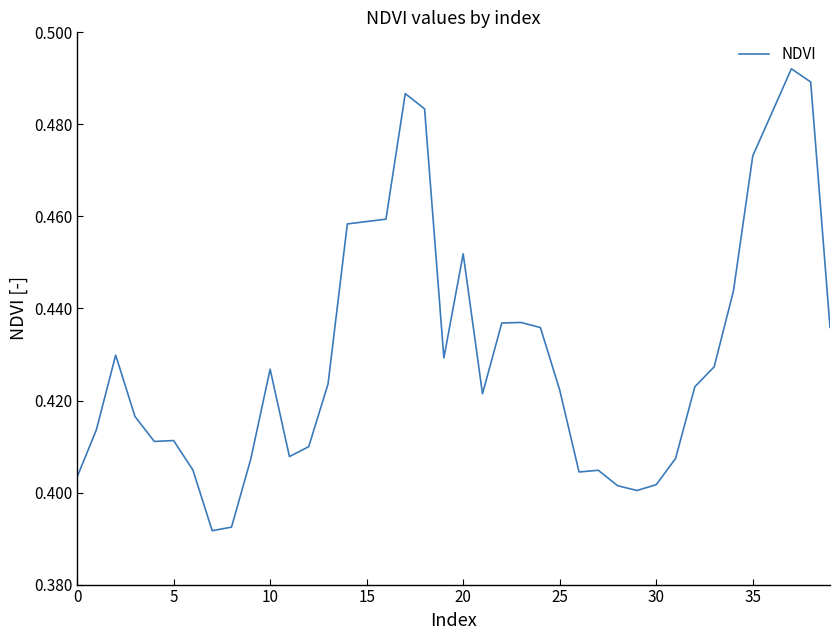

The chart shows a value of 0.2 at 0. True or false?

False